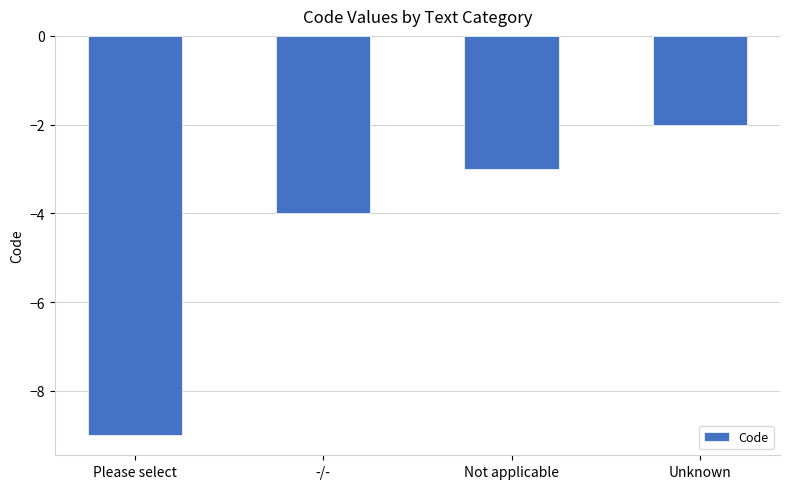

At which category does the chart reach its minimum across all series?

Please select